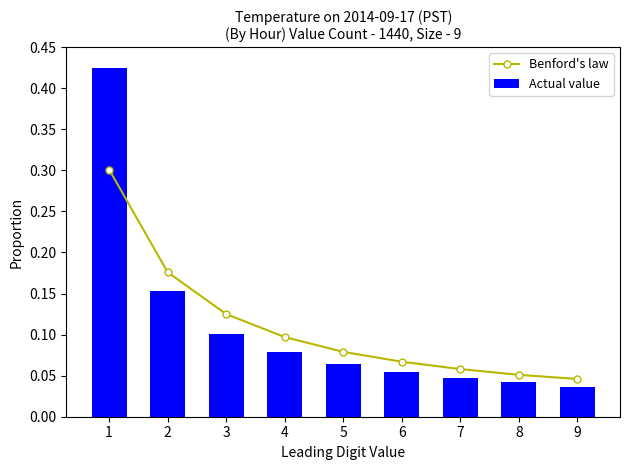

What is the average value of the Actual value series?

0.1